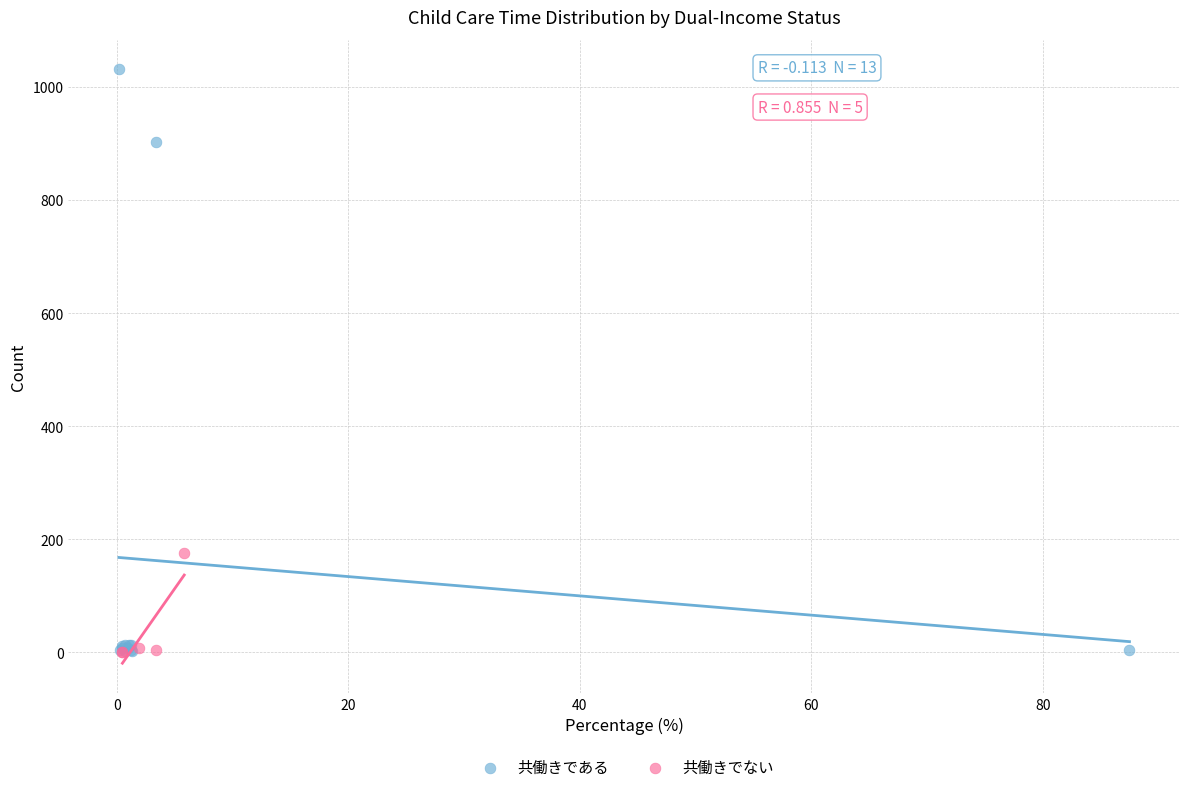

Which series contains the highest Y value?

共働きである